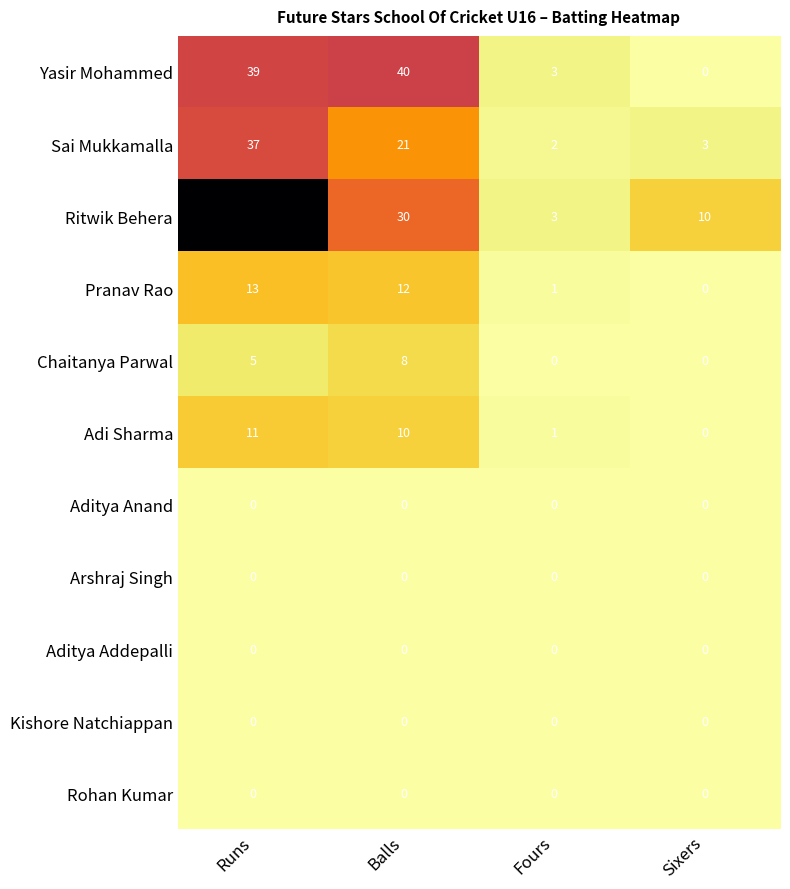

What is the spread (max minus min) of values at Sixers?

10